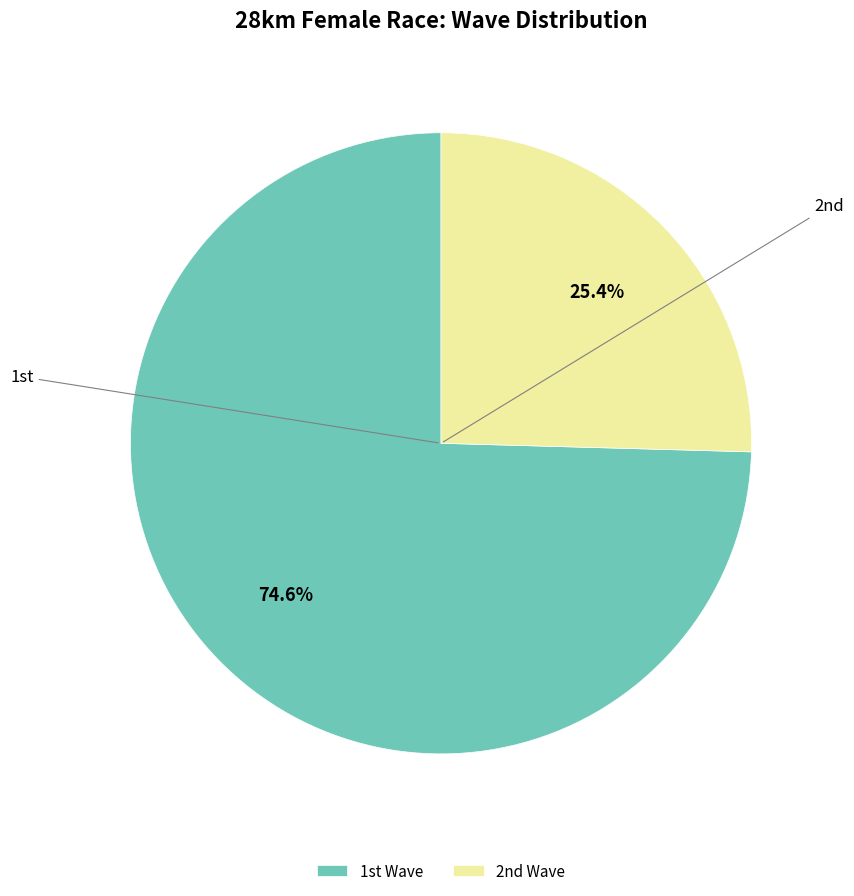

How many slices are in this pie chart?

2